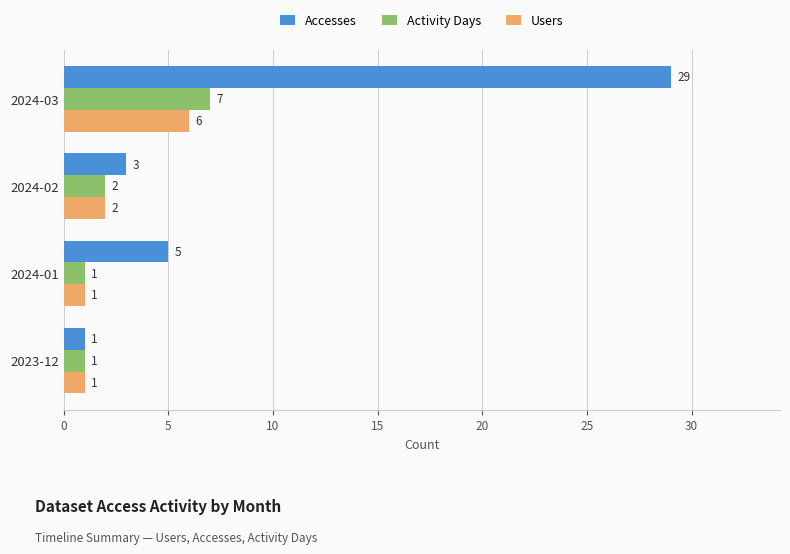

What is the sum of all Accesses values?

38